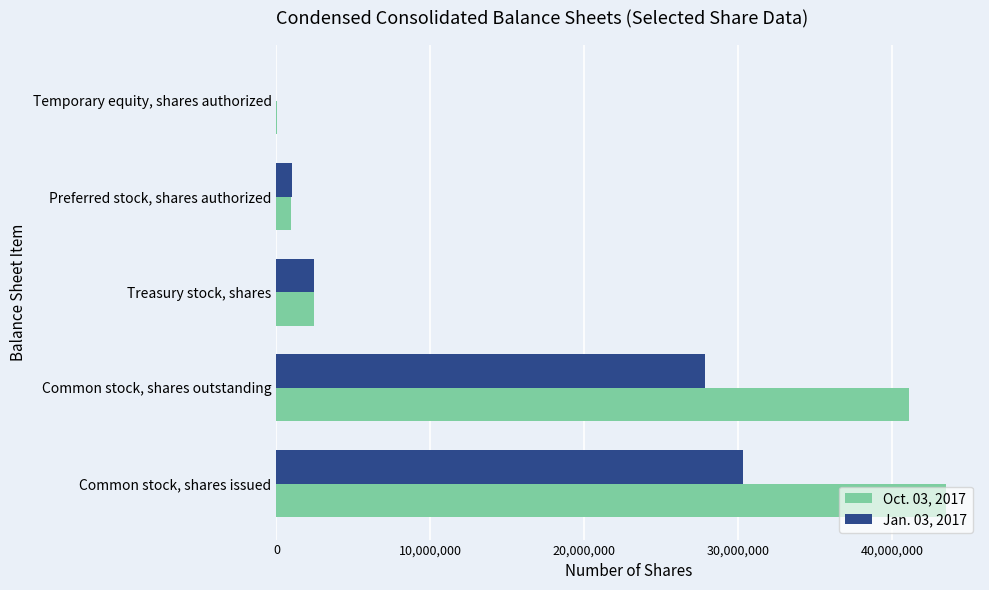

What is the total value across all series at Treasury stock, shares?

4847742